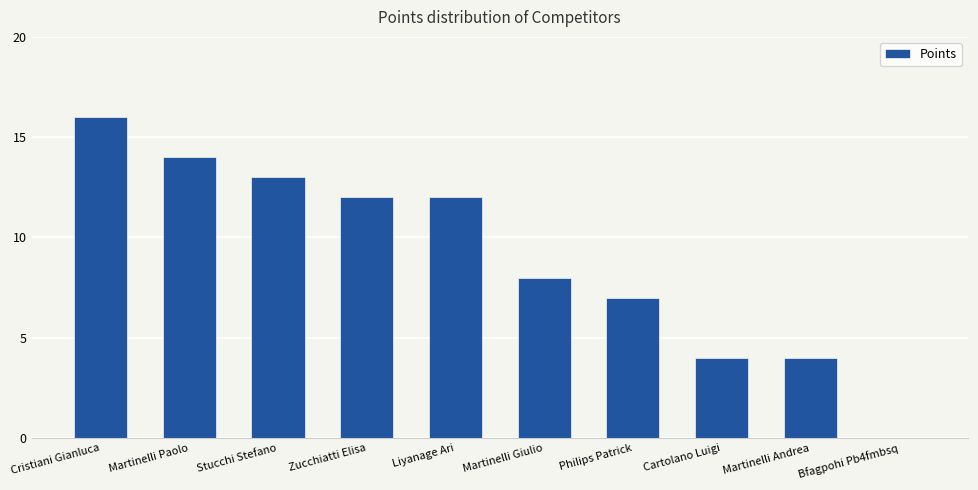

At which label does the data first exceed 12?

Cristiani Gianluca